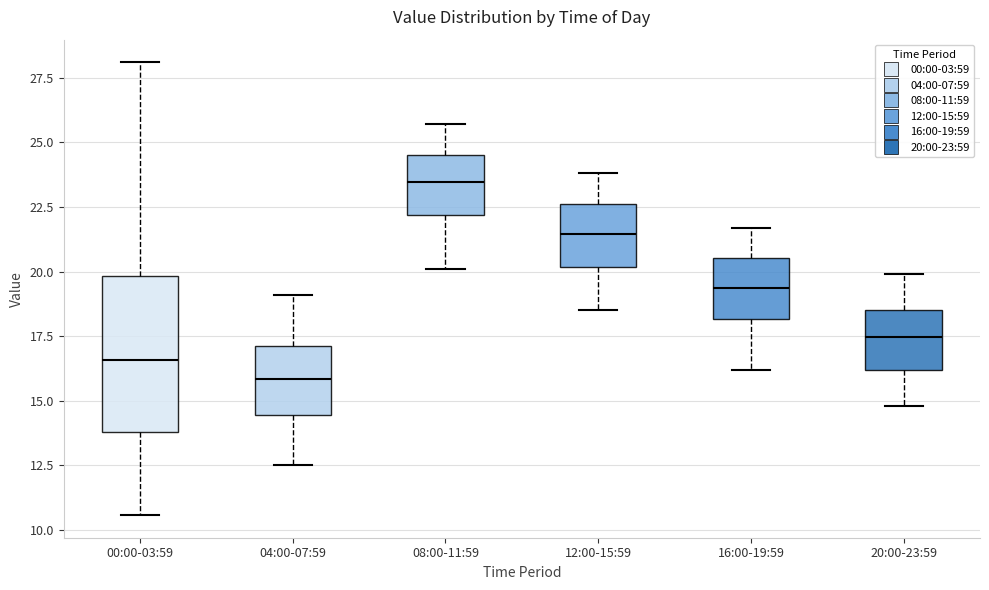

Reading left to right, read every box against the y-axis: the position of its median line, the range the box covers, and the ends of its whiskers. The values are not printed on the chart, so give them approximately, as read against the axis.

00:00-03:59: median 16.5, box 14.0 to 20.0, whiskers 10.5 to 28.0
04:00-07:59: median 16.0, box 14.5 to 17.0, whiskers 12.5 to 19.0
08:00-11:59: median 23.5, box 22.0 to 24.5, whiskers 20.0 to 25.5
12:00-15:59: median 21.5, box 20.0 to 22.5, whiskers 18.5 to 24.0
16:00-19:59: median 19.5, box 18.0 to 20.5, whiskers 16.0 to 21.5
20:00-23:59: median 17.5, box 16.0 to 18.5, whiskers 15.0 to 20.0